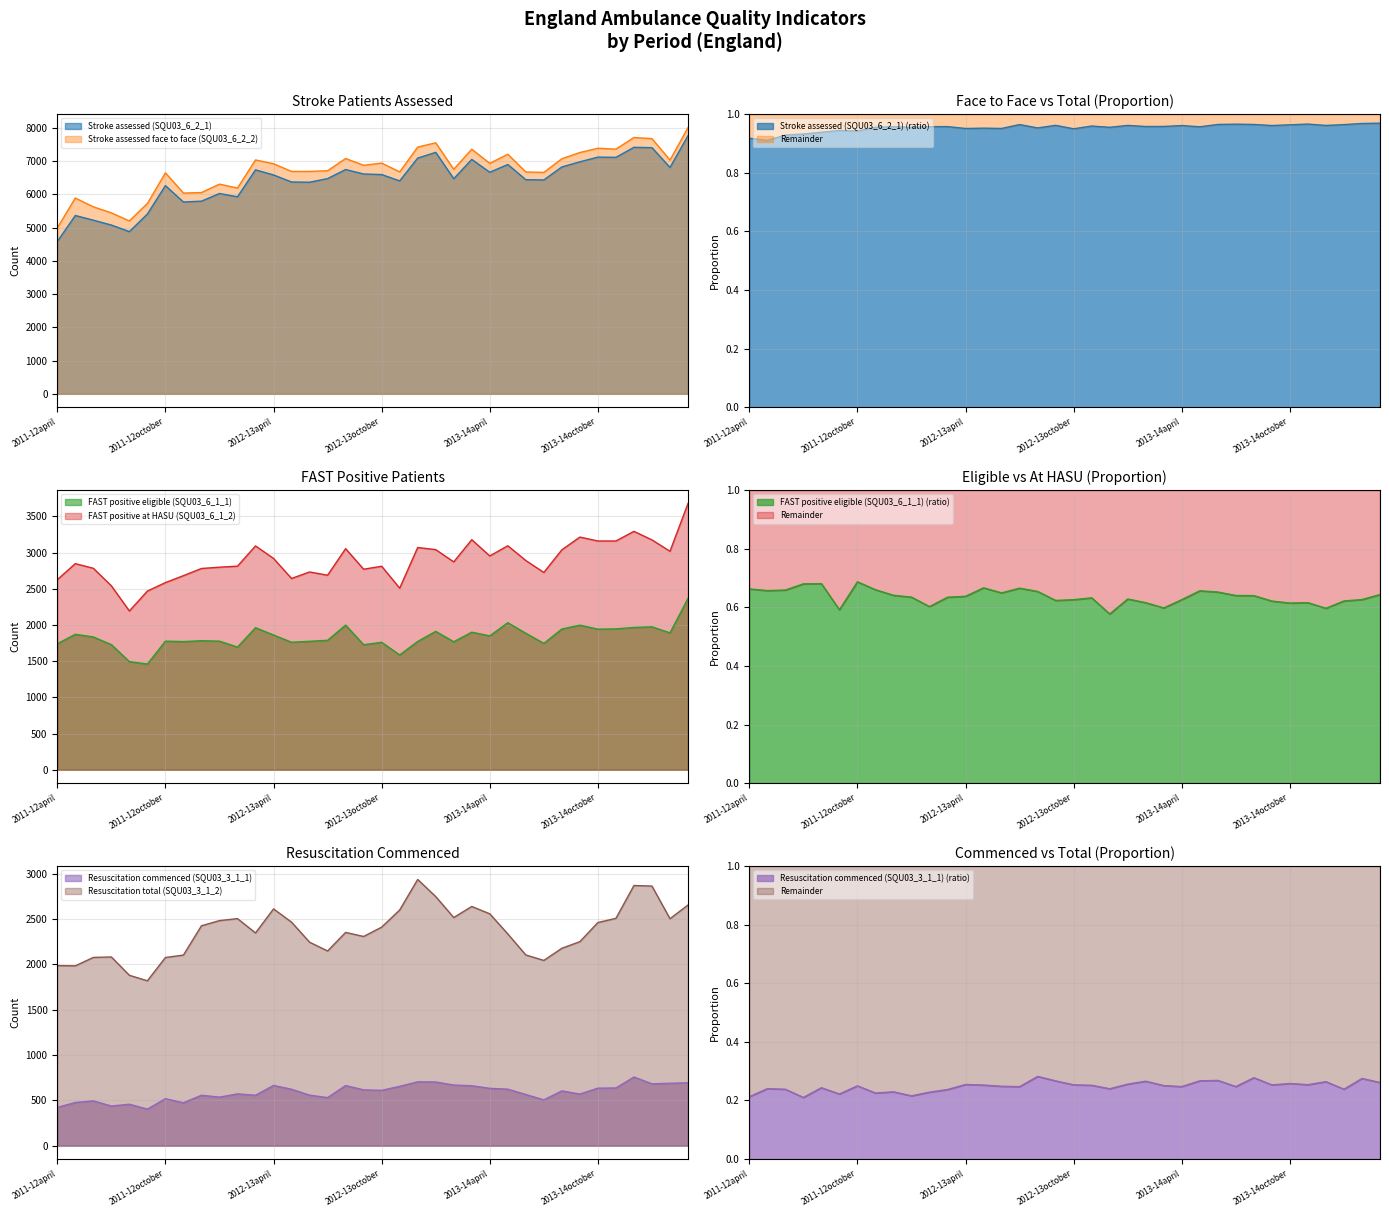

Reading right to left, transcribe all the data shown in this chart.

Stroke assessed (SQU03_6_2_1): 7765	6809	7405	7415	7114	7120	6979	6825	6434	6441	6898	6665	7051	6471	7263	7091	6406	6596	6613	6747	6474	6365	6372	6584	6738	5927	6026	5796	5770	6263	5409	4880	5077	5224	5364	4581
Stroke assessed face to face (SQU03_6_2_2): 8010	7031	7677	7710	7361	7387	7259	7072	6660	6674	7207	6933	7358	6754	7551	7422	6675	6941	6874	7078	6711	6690	6690	6921	7035	6190	6308	6055	6039	6646	5726	5200	5444	5625	5890	4990
FAST positive eligible (SQU03_6_1_1): 2368	1892	1975	1966	1947	1943	1998	1945	1746	1886	2032	1850	1901	1769	1912	1773	1587	1761	1728	1999	1789	1775	1762	1862	1963	1695	1777	1783	1771	1777	1461	1494	1729	1835	1872	1741
FAST positive at HASU (SQU03_6_1_2): 3679	3019	3176	3294	3161	3161	3215	3039	2726	2891	3095	2954	3179	2872	3042	3071	2509	2812	2771	3055	2688	2733	2643	2920	3093	2813	2799	2781	2682	2586	2469	2194	2542	2784	2848	2626
Resuscitation commenced (SQU03_3_1_1): 694	689	683	758	637	635	570	605	506	565	624	633	662	669	703	705	655	611	616	664	531	558	623	665	557	572	536	557	474	519	404	458	438	495	477	423
Resuscitation total (SQU03_3_1_2): 2655	2504	2864	2870	2508	2462	2251	2178	2044	2104	2336	2558	2639	2517	2748	2937	2600	2411	2308	2353	2148	2245	2466	2612	2347	2505	2483	2426	2103	2076	1819	1880	2082	2077	1984	1987